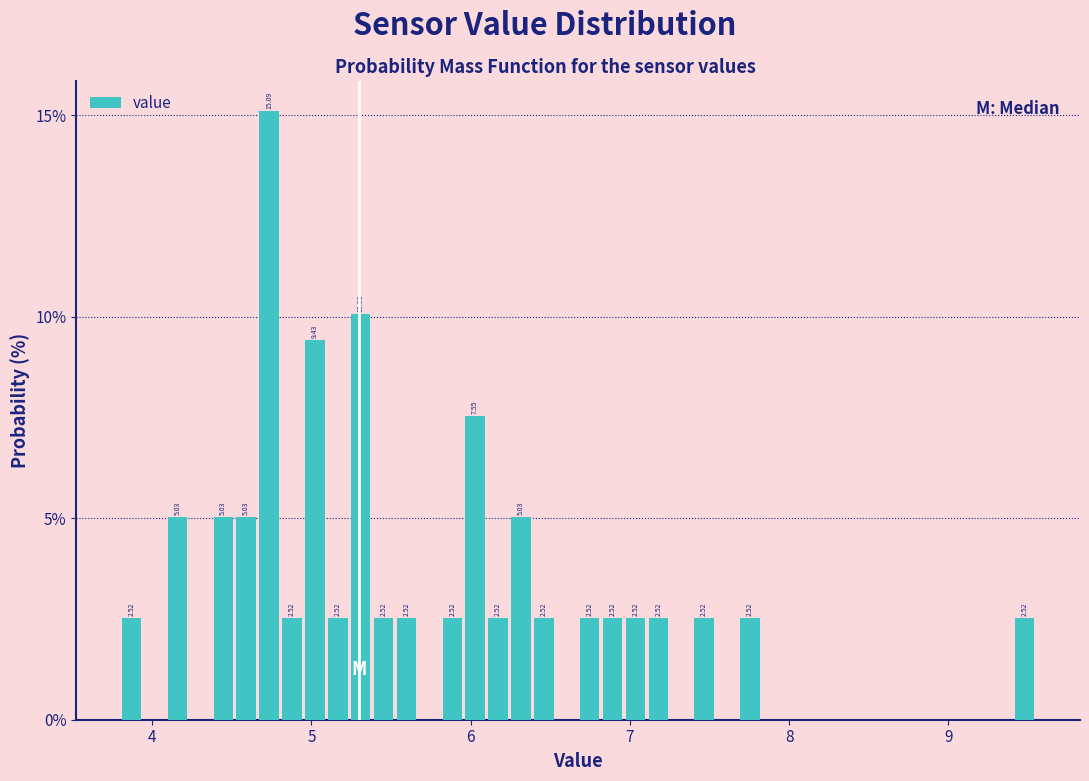

Read against the x-axis, roughly where is the centre of the tallest bar?

4.7